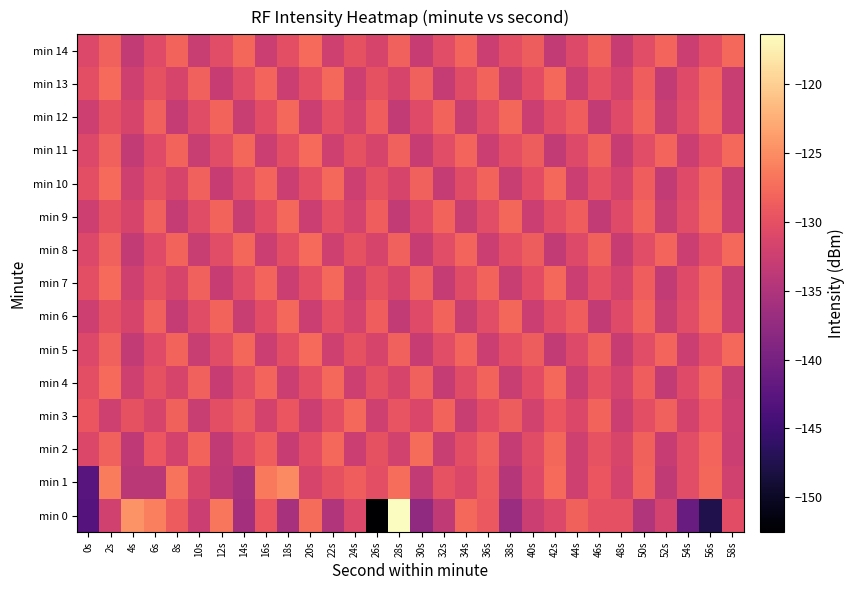

List the series in order of their peak value, highest first.

min 0, min 1, min 2, min 4, min 5, min 7, min 8, min 10, min 11, min 13, min 14, min 3, min 6, min 9, min 12